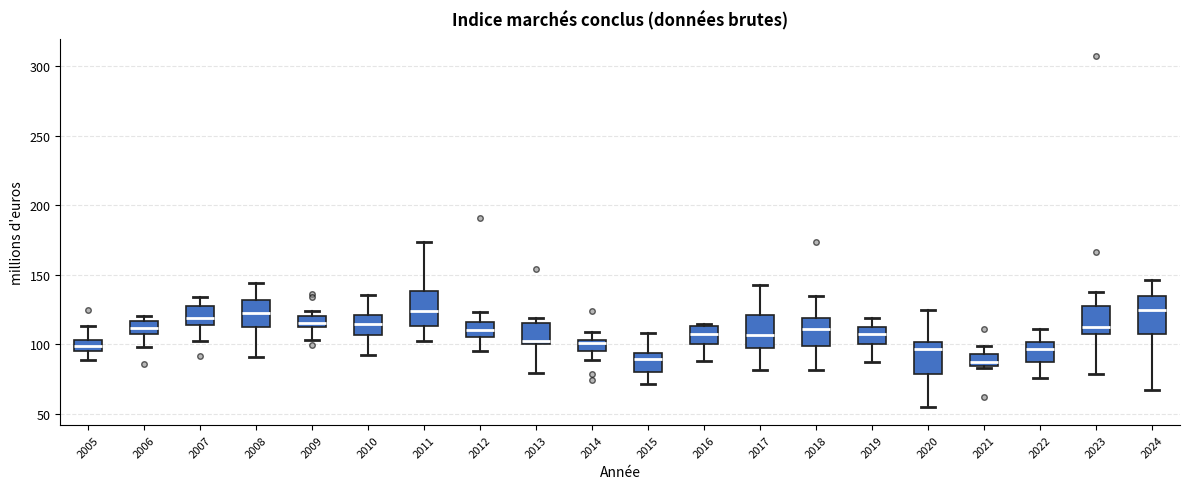

Reading left to right, read every box against the y-axis: the position of its median line, the range the box covers, and the ends of its whiskers. The values are not printed on the chart, so give them approximately, as read against the axis.

2005: median 100, box 95 to 105, whiskers 90 to 115
2006: median 110, box 105 to 115, whiskers 100 to 120
2007: median 120, box 115 to 125, whiskers 100 to 135
2008: median 120, box 115 to 130, whiskers 90 to 145
2009: median 115 (just above the box's lower edge), box 115 to 120, whiskers 105 to 125
2010: median 115, box 105 to 120, whiskers 90 to 135
2011: median 125, box 115 to 140, whiskers 105 to 175
2012: median 110, box 105 to 115, whiskers 95 to 125
2013: median 100 (just above the box's lower edge), box 100 to 115, whiskers 80 to 120
2014: median 100, box 95 to 105, whiskers 90 to 110
2015: median 90, box 80 to 95, whiskers 70 to 110
2016: median 105, box 100 to 115, whiskers 90 to 115 (just above the box's upper edge)
2017: median 105, box 95 to 120, whiskers 80 to 140
2018: median 110, box 100 to 120, whiskers 80 to 135
2019: median 105, box 100 to 115, whiskers 85 to 120
2020: median 95, box 80 to 100, whiskers 55 to 125
2021: median 90, box 85 to 95, whiskers 85 (just below the box's lower edge) to 100
2022: median 95, box 85 to 100, whiskers 75 to 110
2023: median 110 (just above the box's lower edge), box 110 to 125, whiskers 80 to 140
2024: median 125, box 105 to 135, whiskers 65 to 145